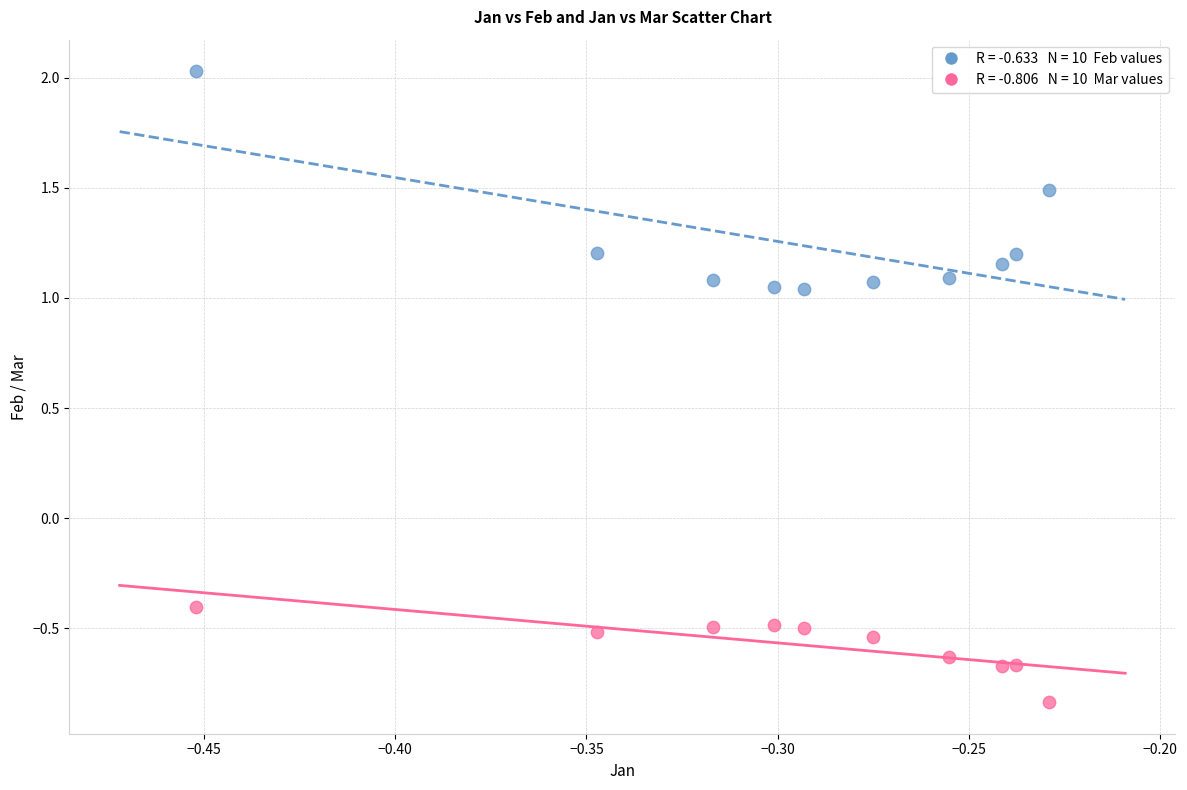

Across all series, what Y value is closest to 0?

-0.4